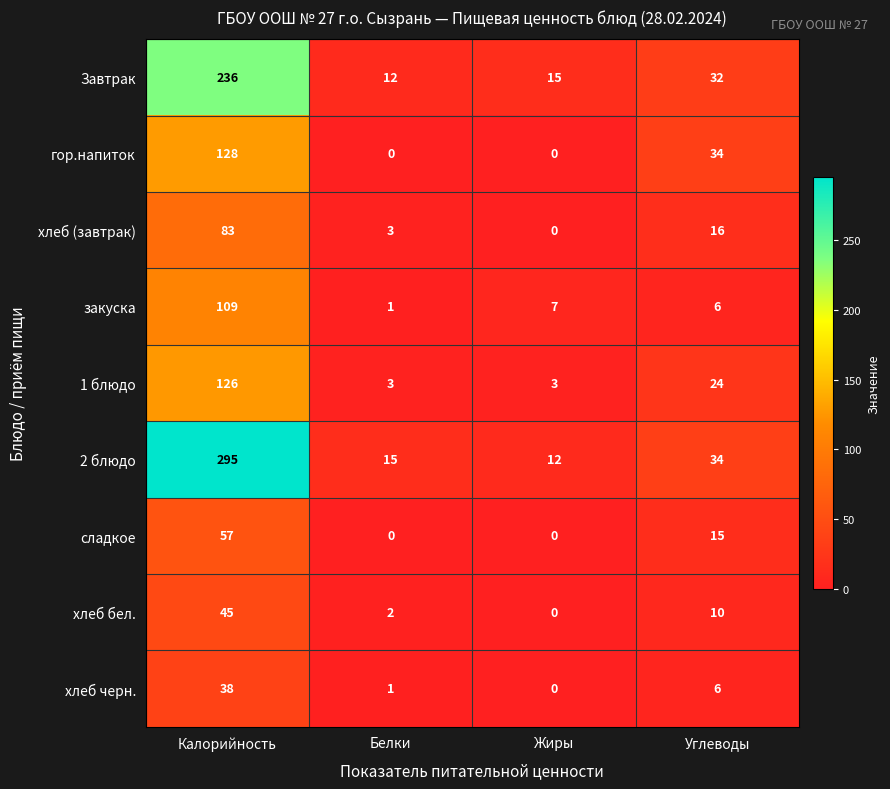

What is the average value of the 1 блюдо series?

39